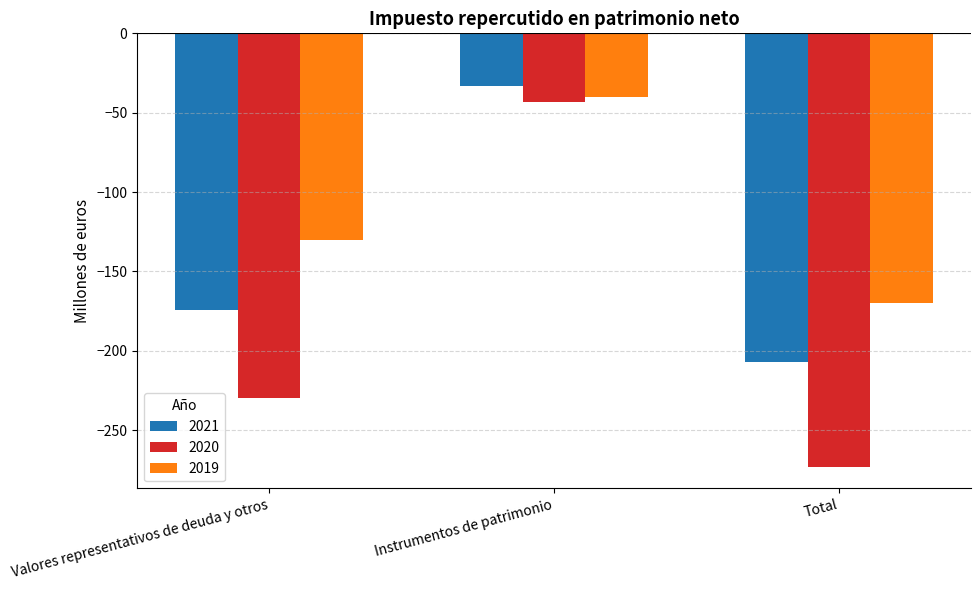

What is the label of the 1st bar from the right?

Total